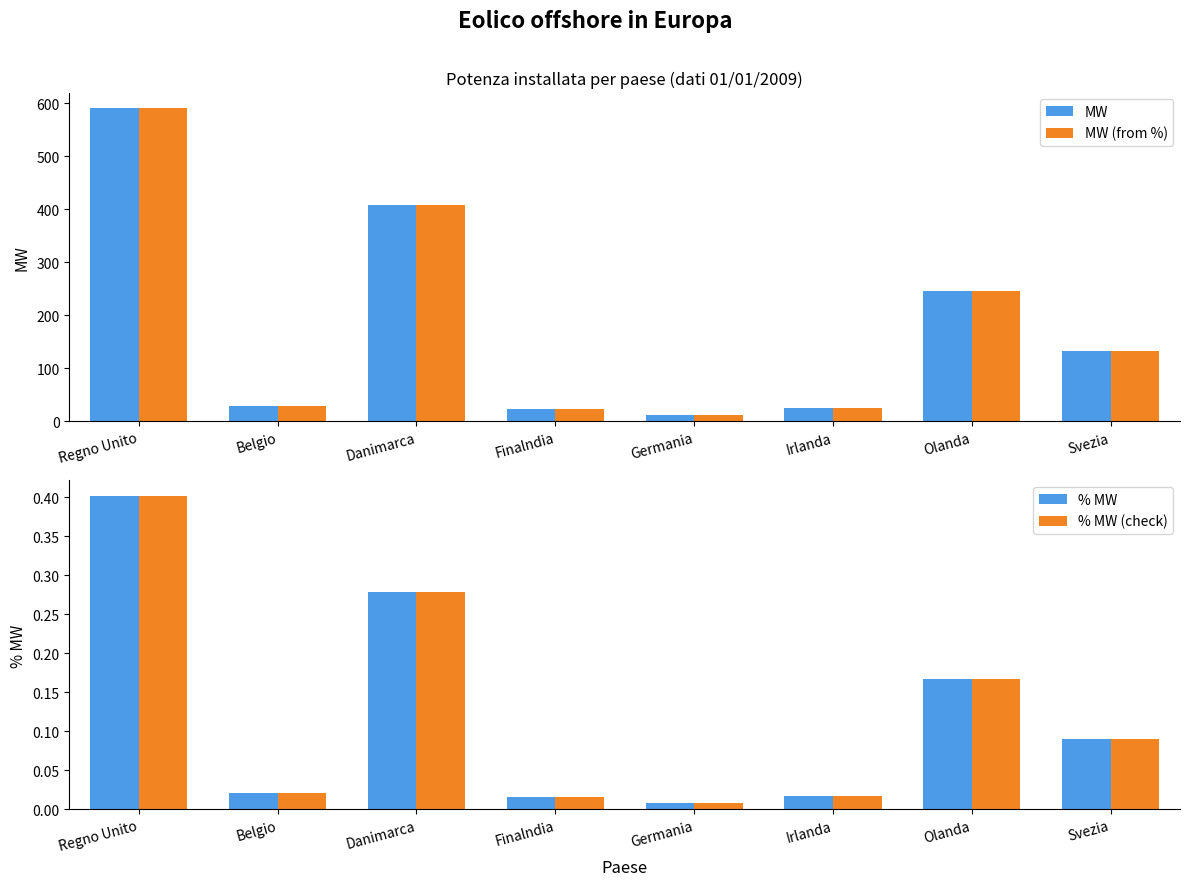

Is the value of MW (from %) at Danimarca greater than the value of % MW (check) at Irlanda?

Yes